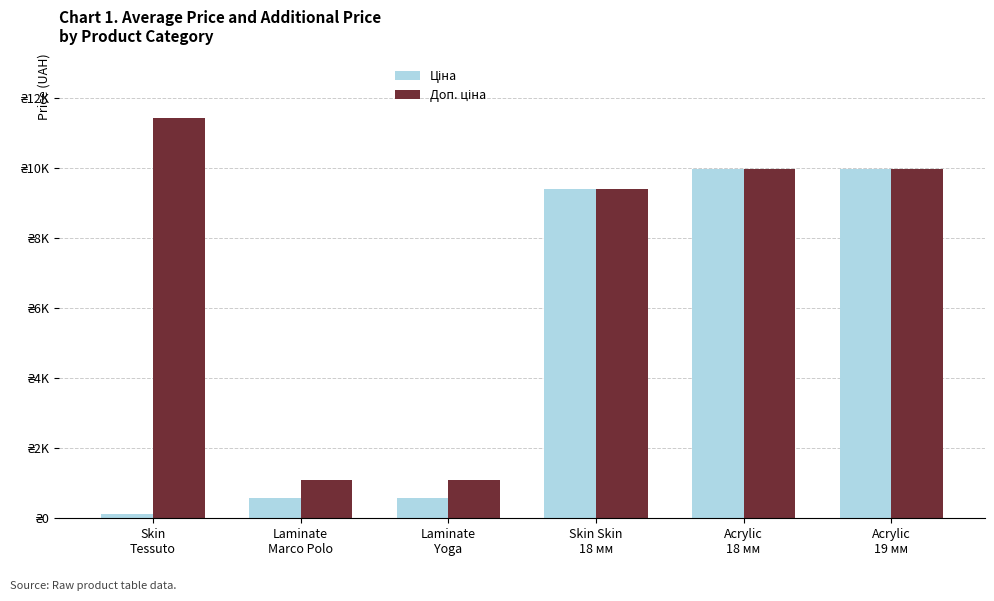

Is it true that Ціна equals 4156.7 at Skin Skin
18 мм?

False